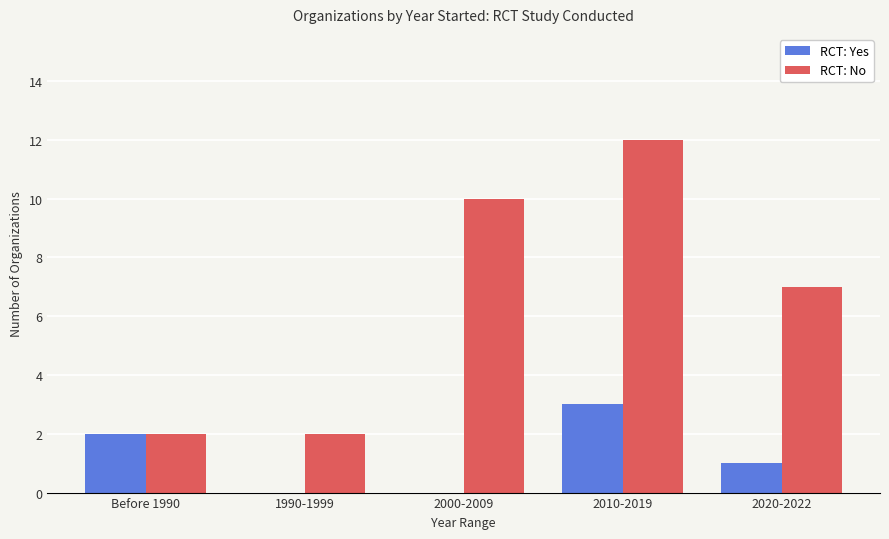

Which series has the largest total across all categories?

RCT: No